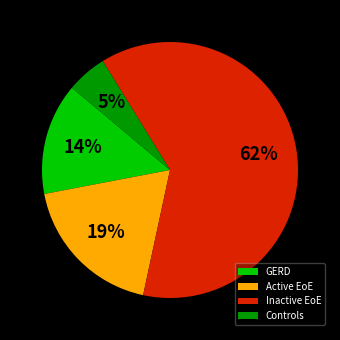

The Inactive EoE slice represents 72% of the pie. True or false?

False